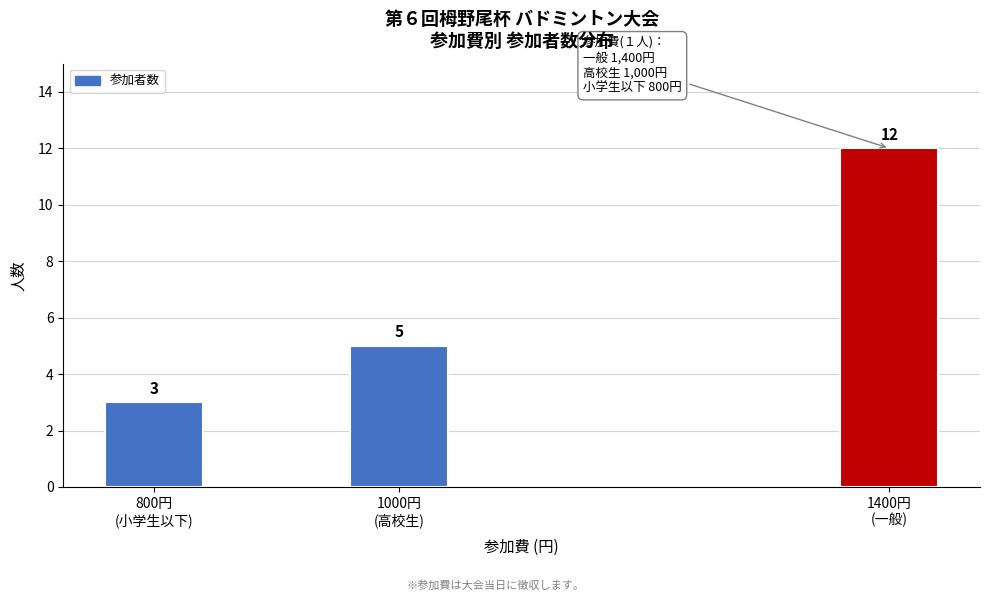

Reading left to right, what are all the values shown in this chart?

3	5	12